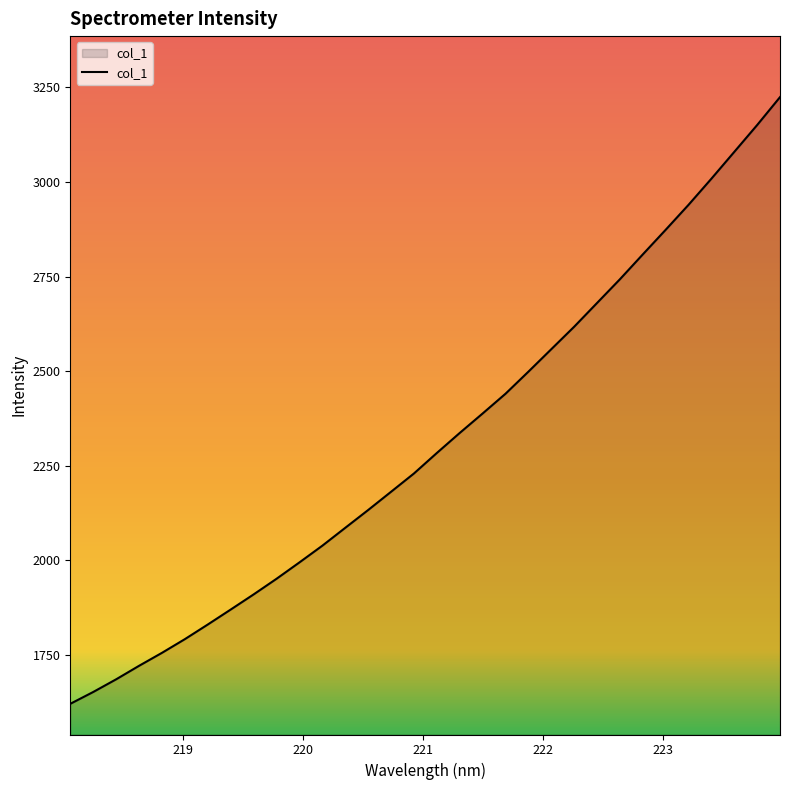

What is the minimum value shown in the chart?

1621.2